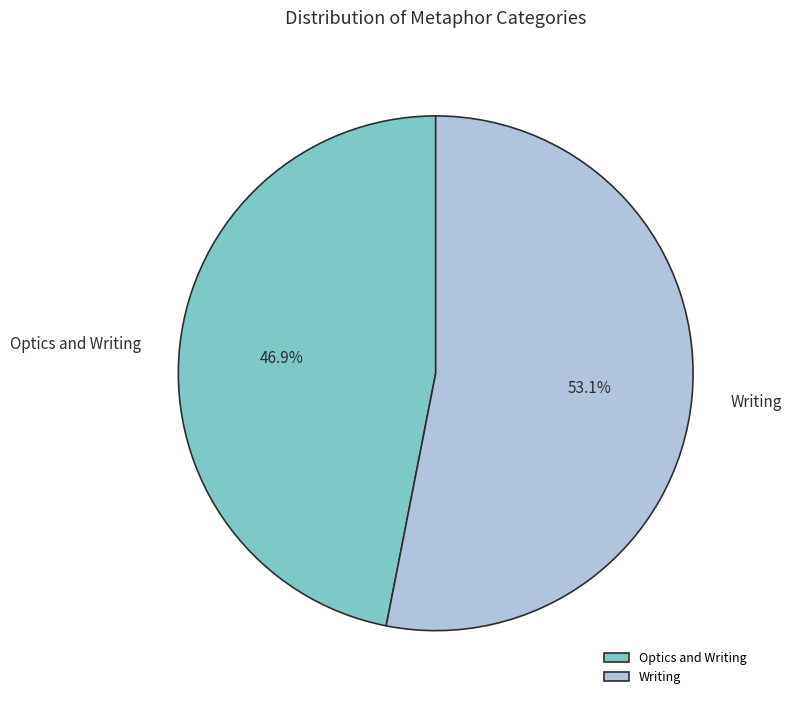

To the nearest percent, what percentage of the pie is Writing?

53%